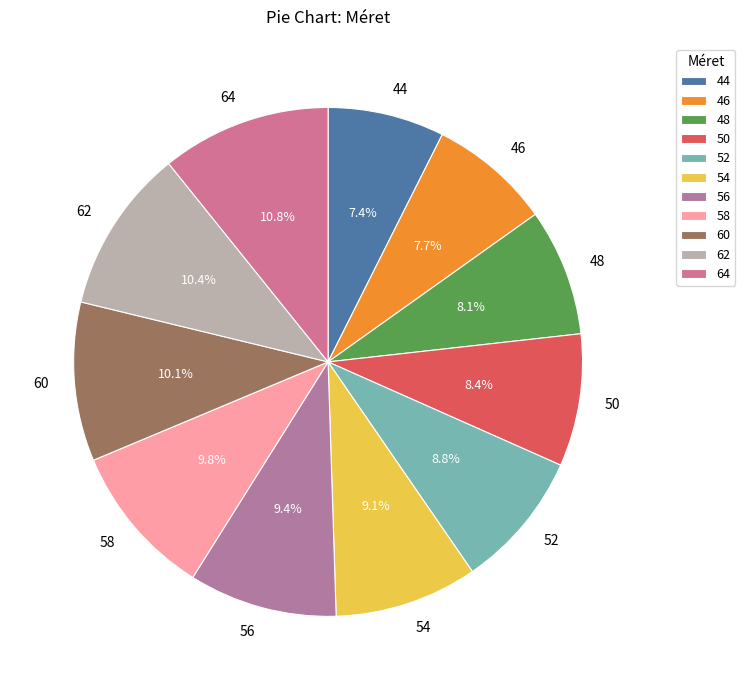

To the nearest percent, what is the average slice percentage?

9%